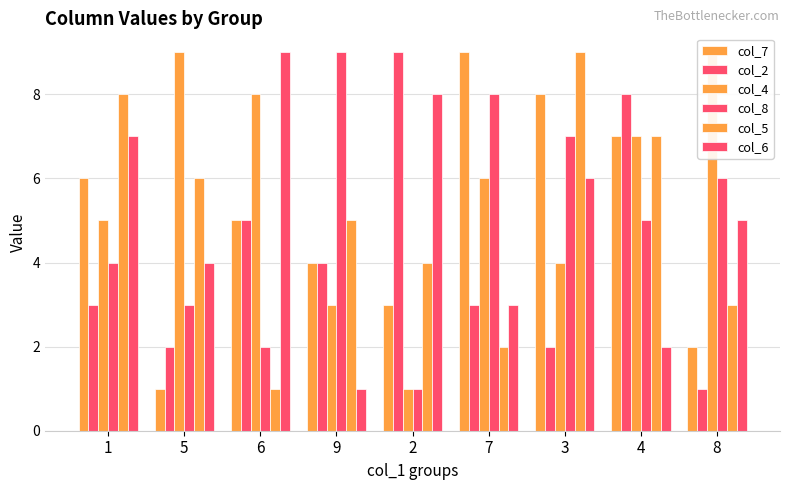

How many bars are there in each group?

6